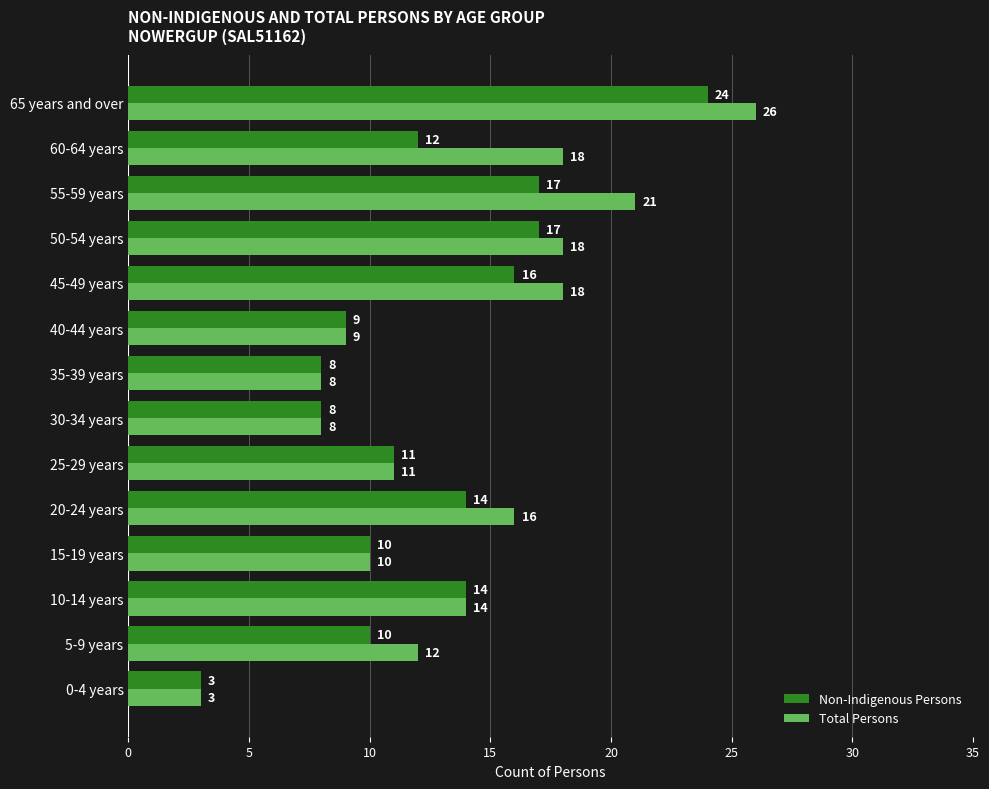

True or false: Total Persons has a value of 31 at 45-49 years.

False